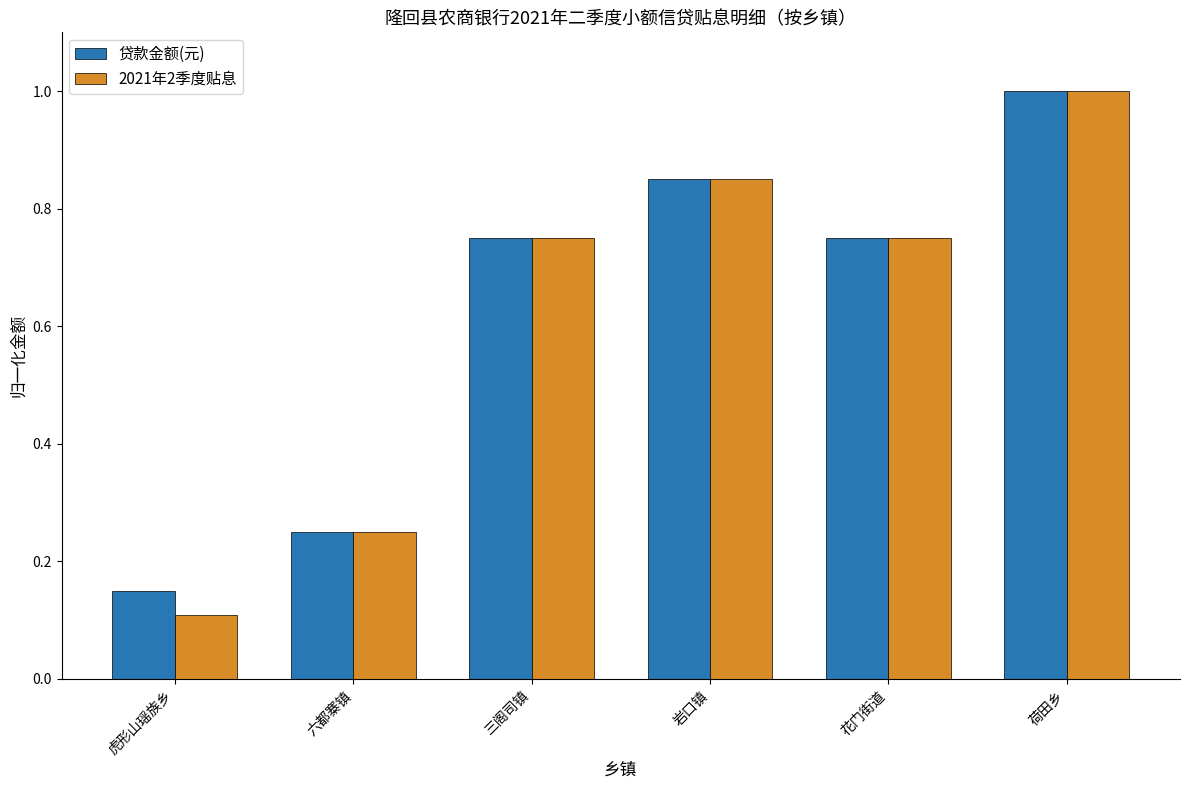

Which series has the largest range (max minus min)?

2021年2季度贴息